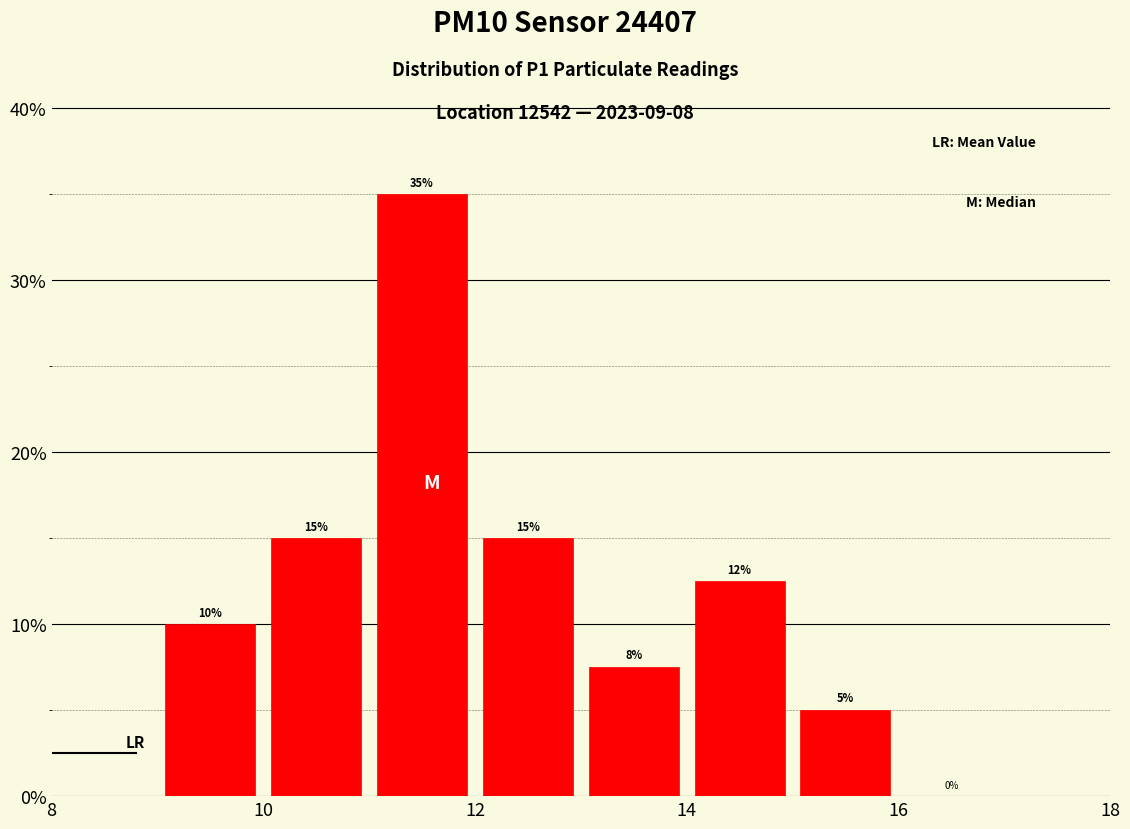

Which range on the x-axis has the tallest bar?

11 to 12